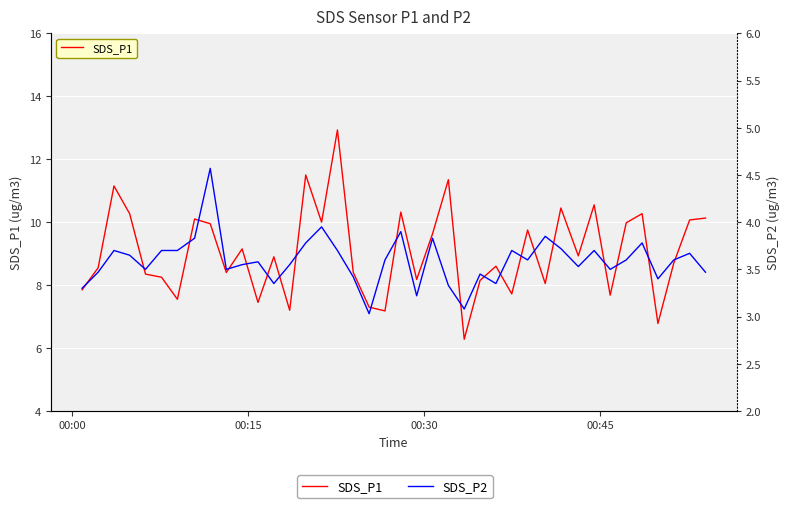

What is the minimum value shown in the chart?

3.0